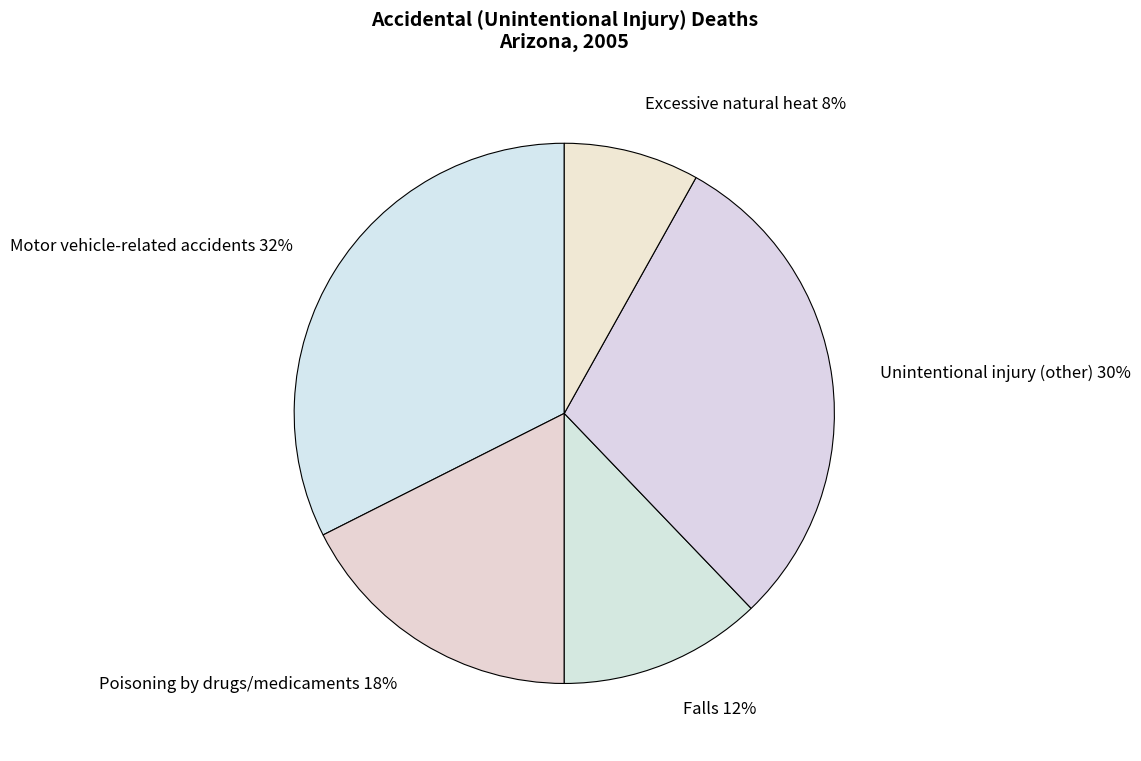

Which slice is the largest?

Motor vehicle-related accidents